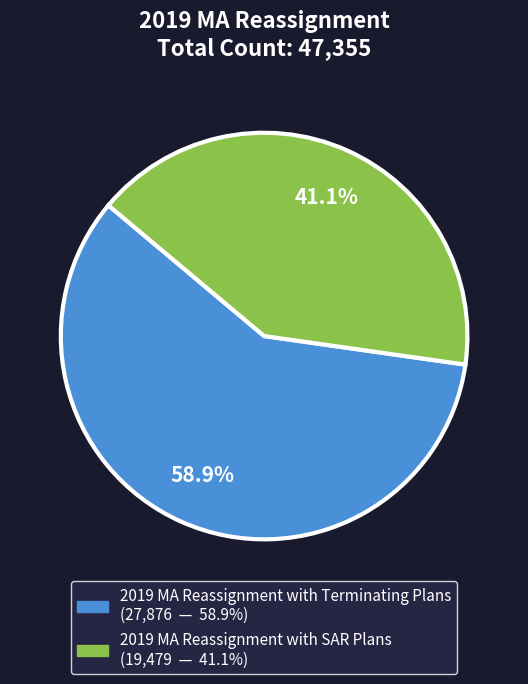

What is the smallest slice in the pie chart?

2019 MA Reassignment with SAR Plans